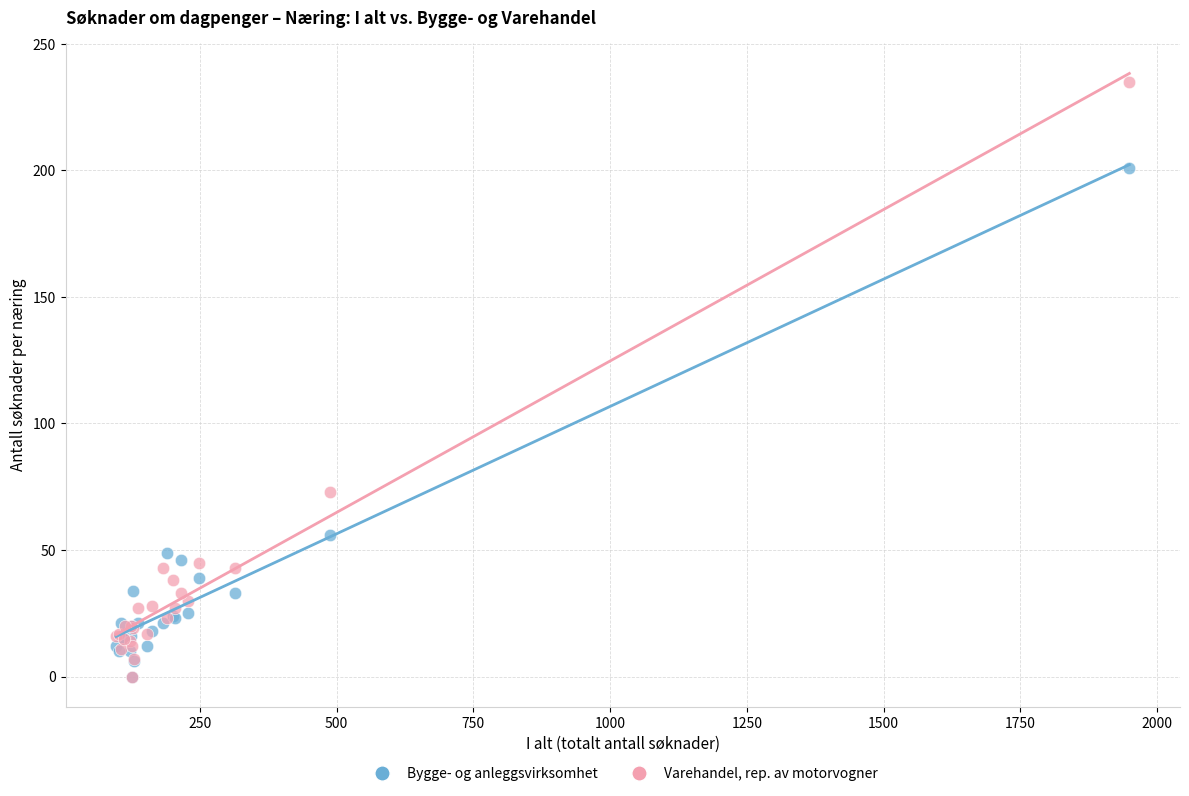

Across all series, what Y value is closest to 117?

73